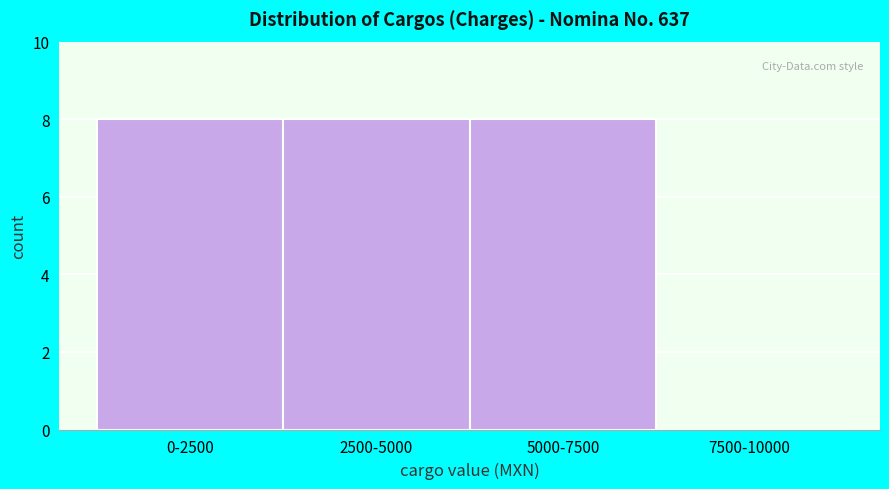

Reading left to right, transcribe all the data shown in this chart.

0-2500=8	2500-5000=8	5000-7500=8	7500-10000=0